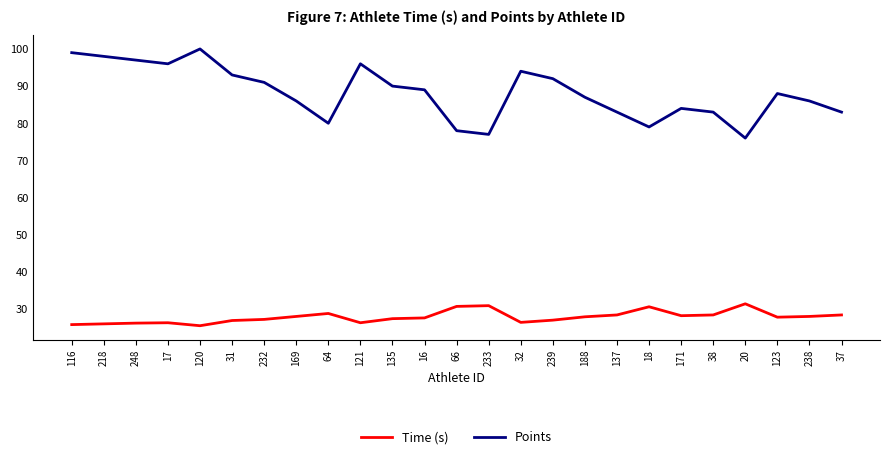

Which series has the largest range (max minus min)?

Points